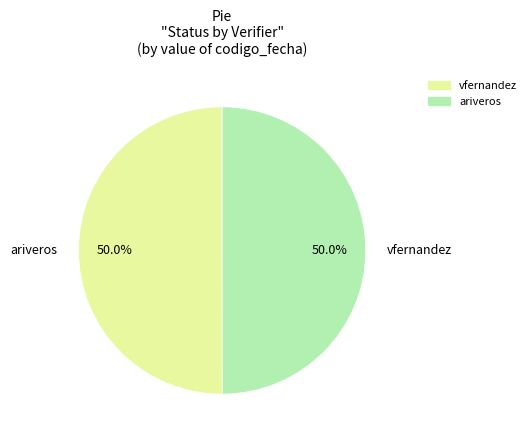

What portion of the pie excludes vfernandez?

50.0%